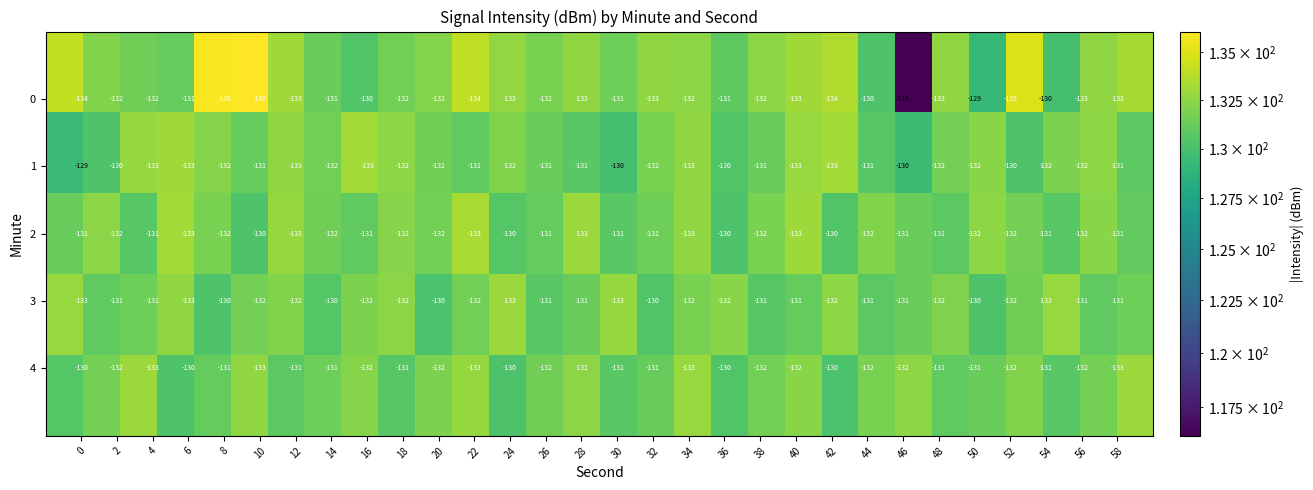

What is the greatest value displayed?

-116